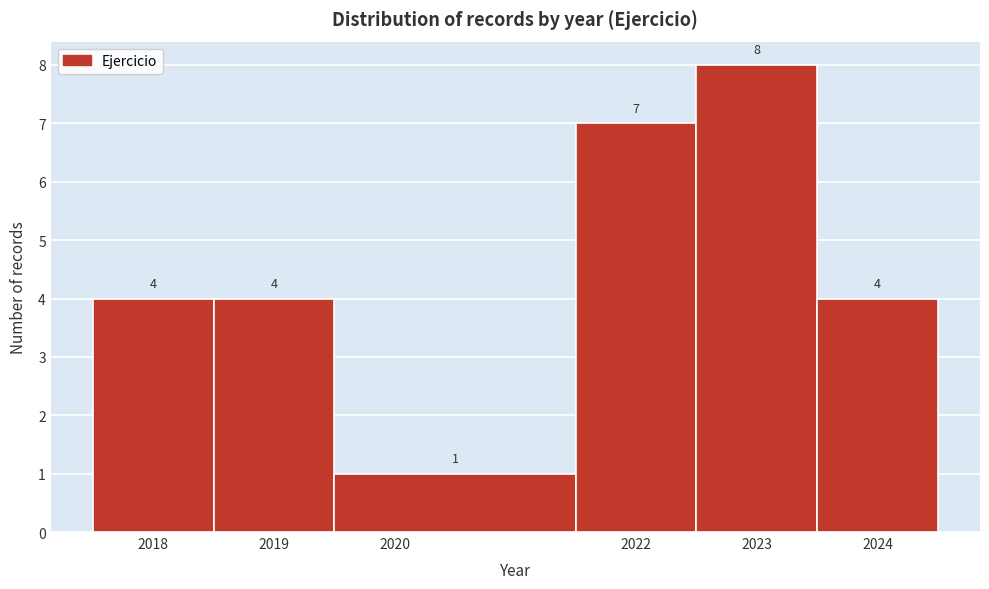

What is the height of the bar covering 2018.5 to 2019.5 on the x-axis?

4